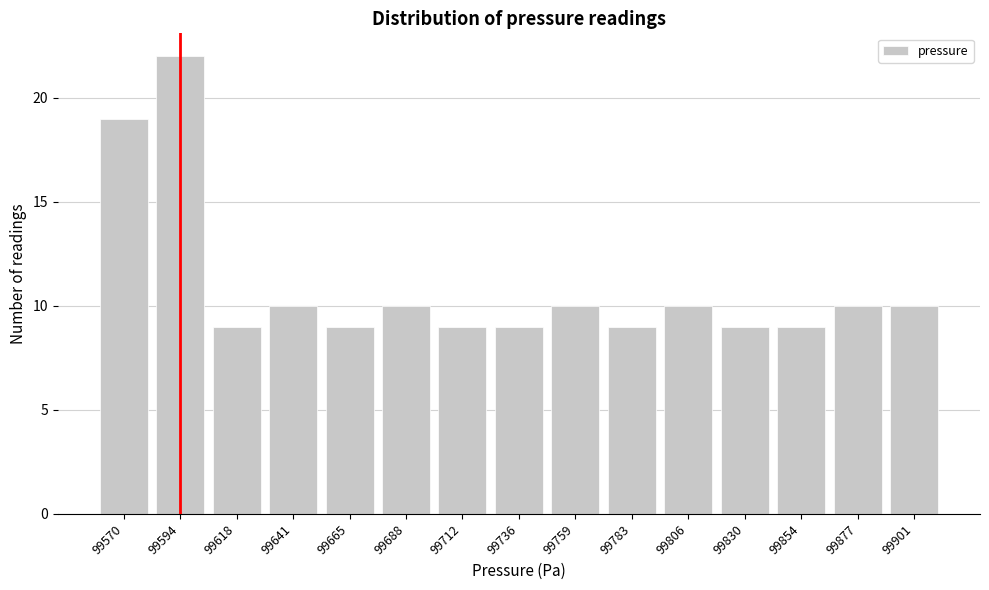

Reading right to left, transcribe all the data shown in this chart.

99901=10	99877=10	99854=9	99830=9	99806=10	99783=9	99759=10	99736=9	99712=9	99688=10	99665=9	99641=10	99618=9	99594=22	99570=19